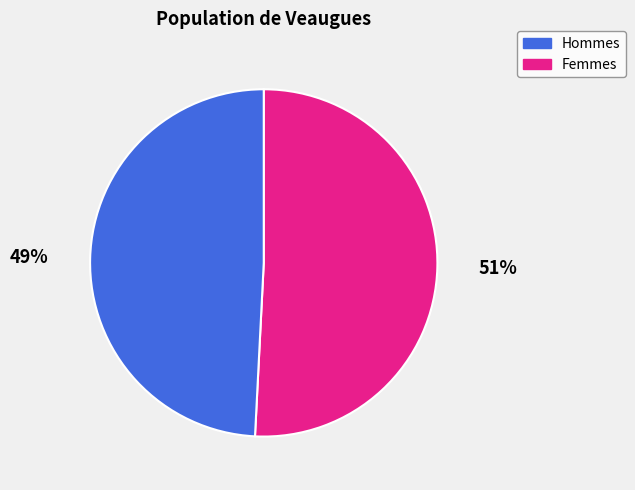

Is the sum of Hommes and Femmes greater than half?

Yes